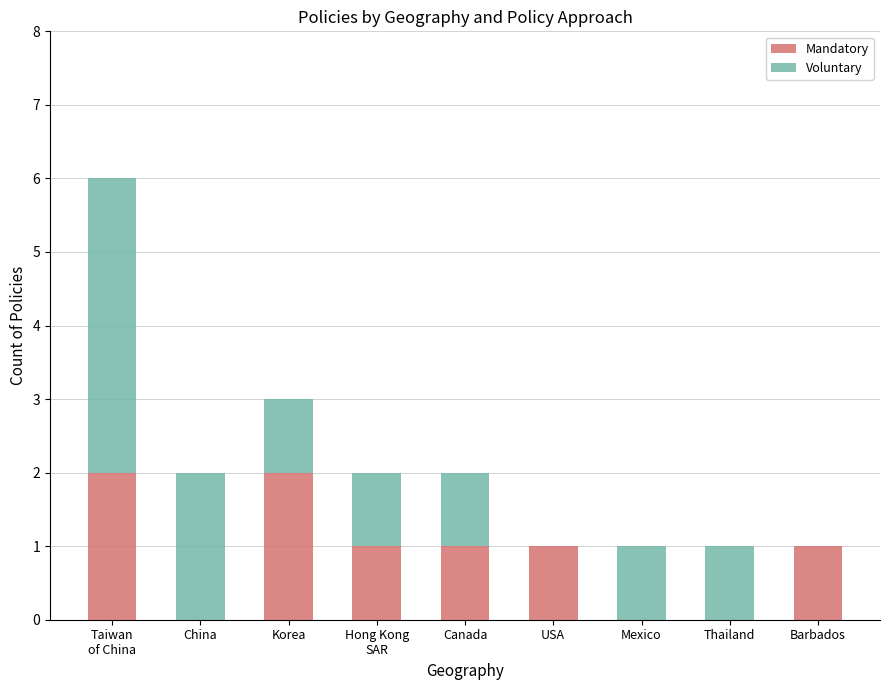

What is the total value across all series at Mexico?

1